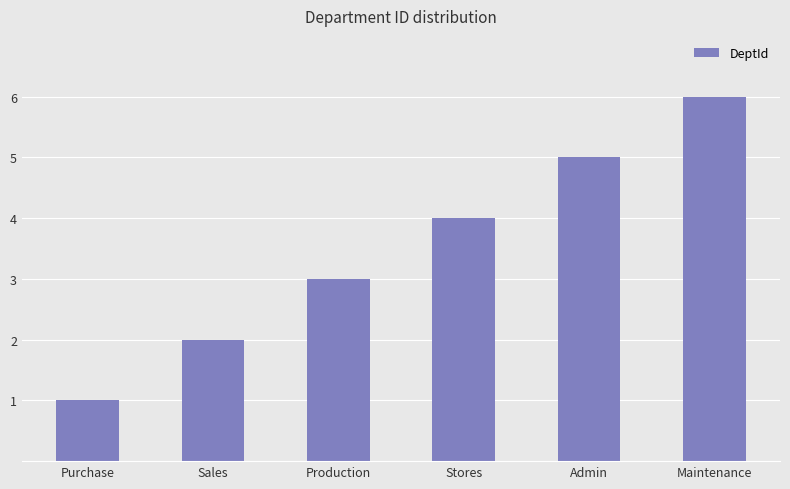

Reading left to right, transcribe all the data shown in this chart.

1	2	3	4	5	6